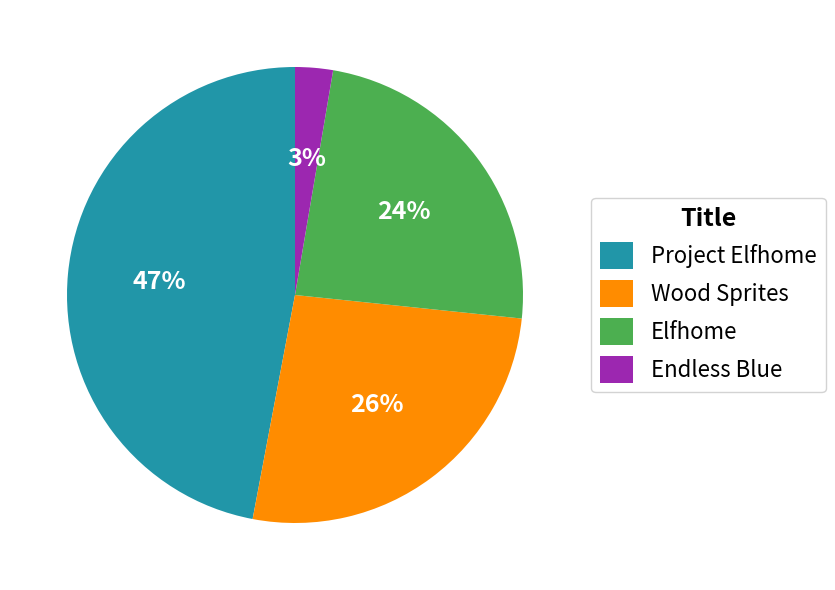

To the nearest percent, what is the combined percentage of Endless Blue and Elfhome?

27%